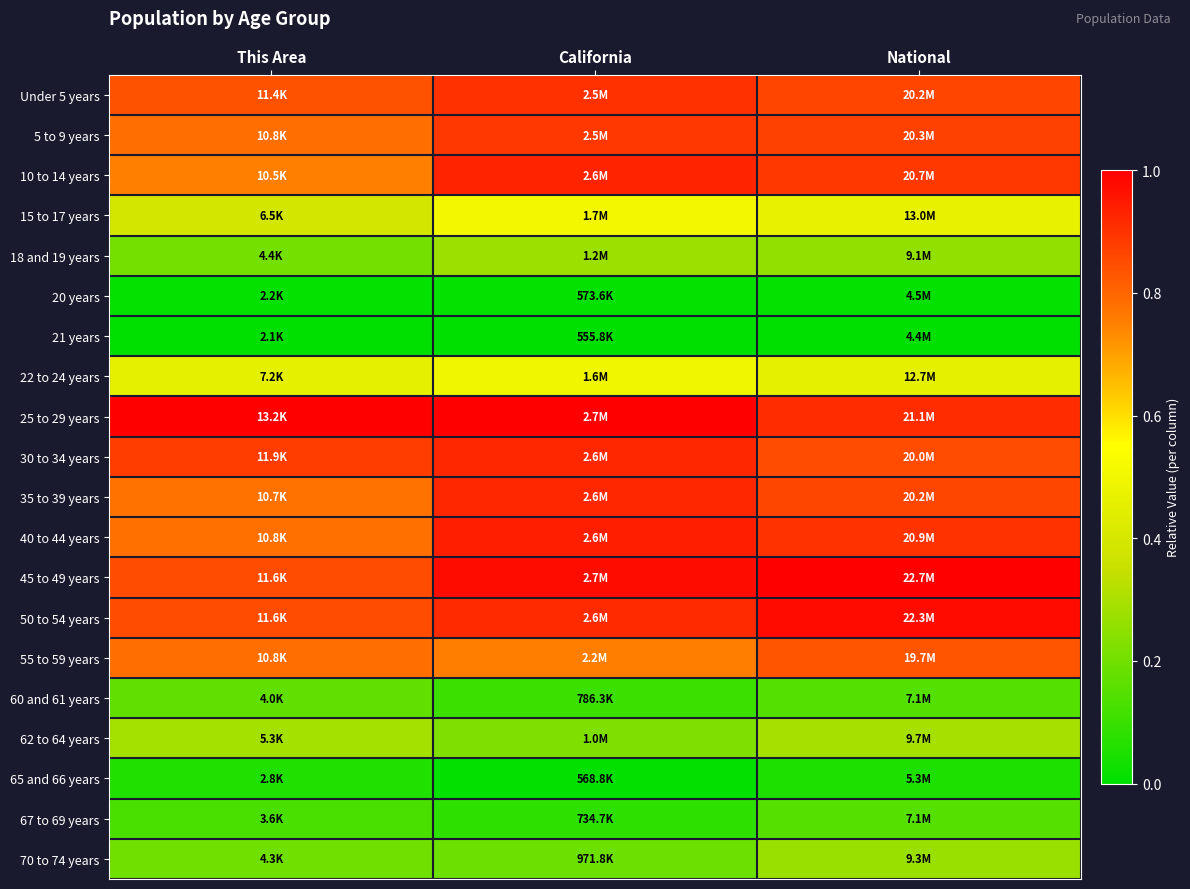

How many series are shown in this chart?

20